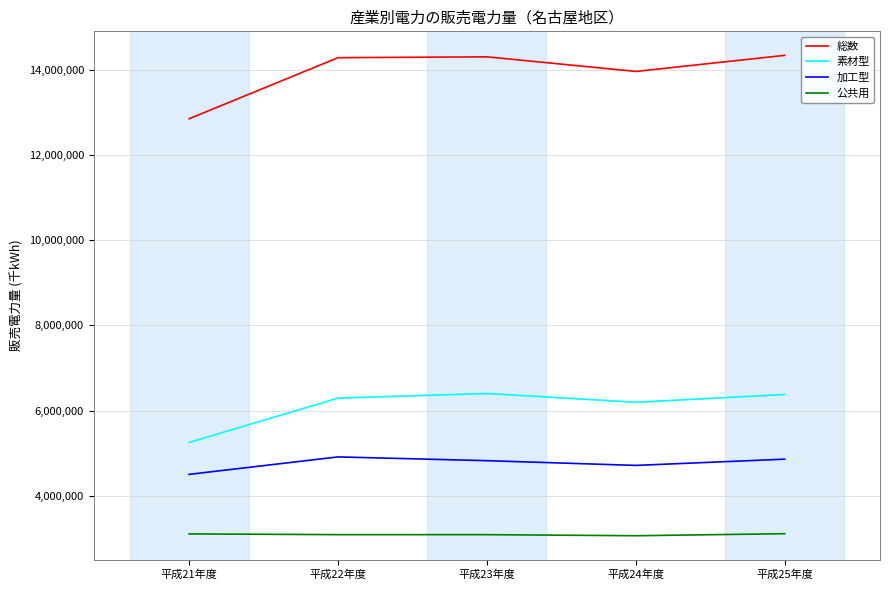

What is the difference between the highest and lowest values at 平成24年度?

10905649